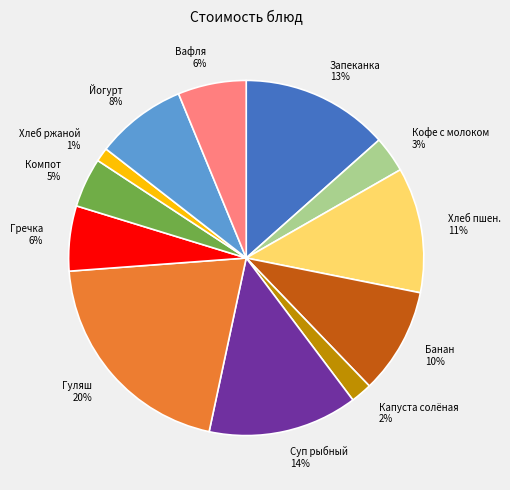

Is there any slice that represents more than half of the pie?

No